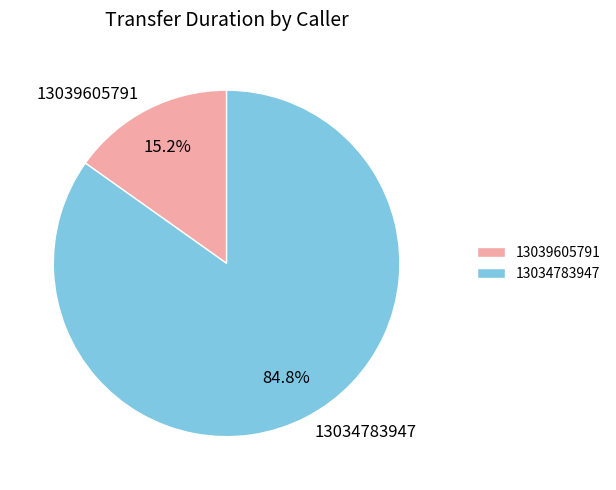

How many slices are in this pie chart?

2